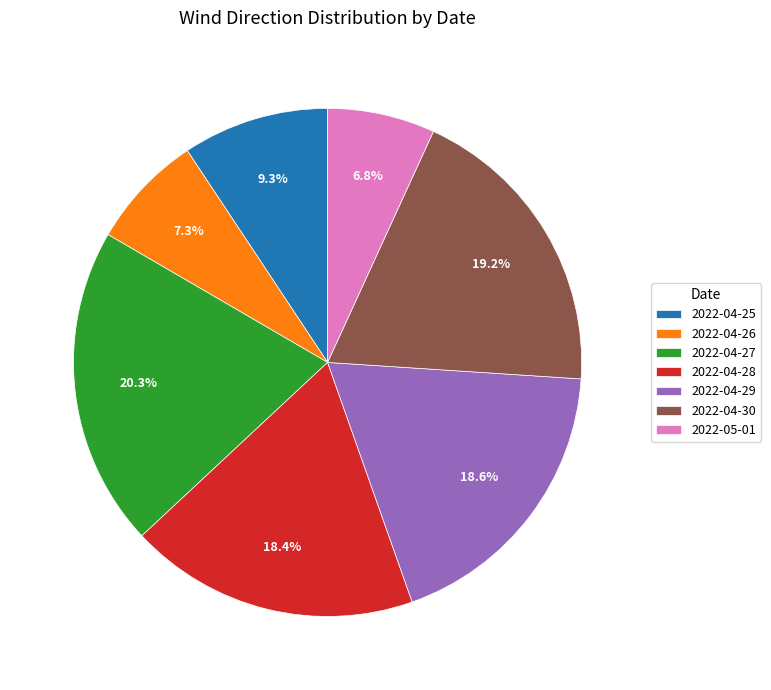

The 2022-04-27 slice represents 20% of the pie. True or false?

True